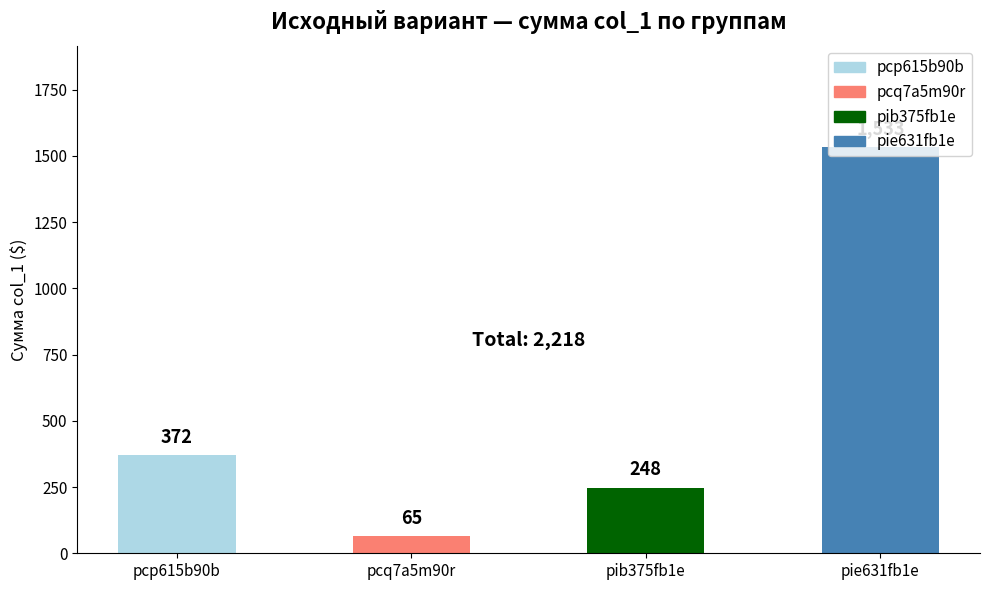

Rank the categories by value from lowest to highest.

pcq7a5m90r, pib375fb1e, pcp615b90b, pie631fb1e